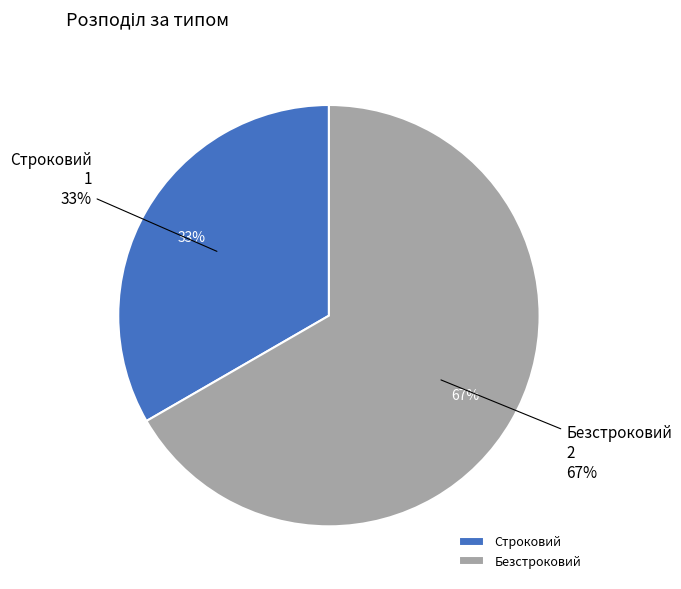

What percentage is the Строковий slice, to the nearest percent?

33%